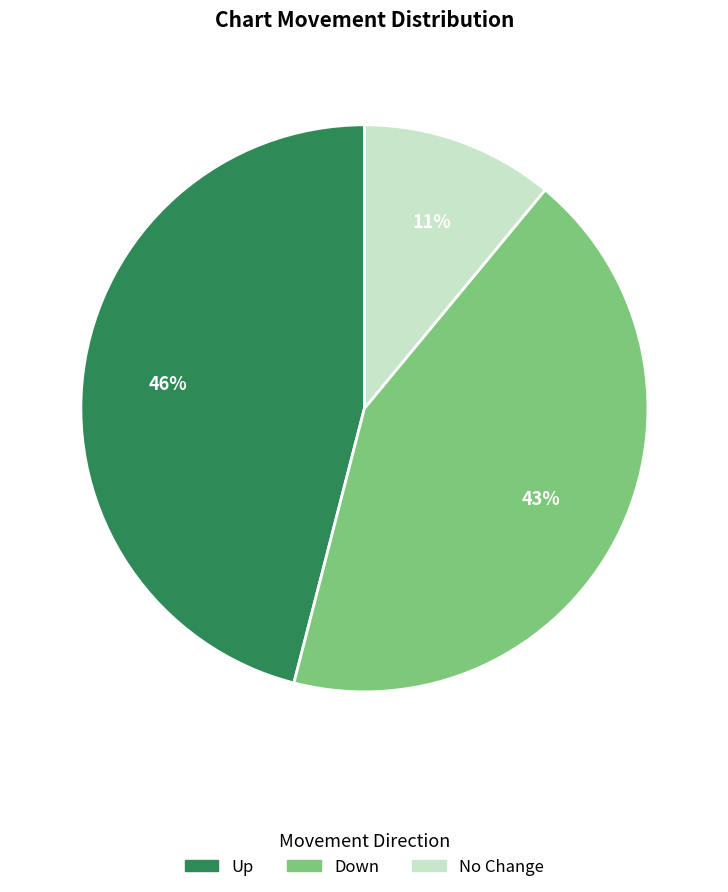

Does any single category account for the majority?

No